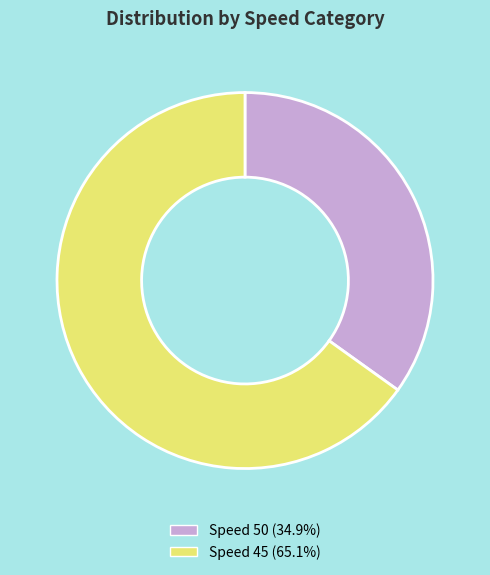

Approximately how many times larger is the value at Speed 45 (65.1%) compared to Speed 50 (34.9%)?

1.9